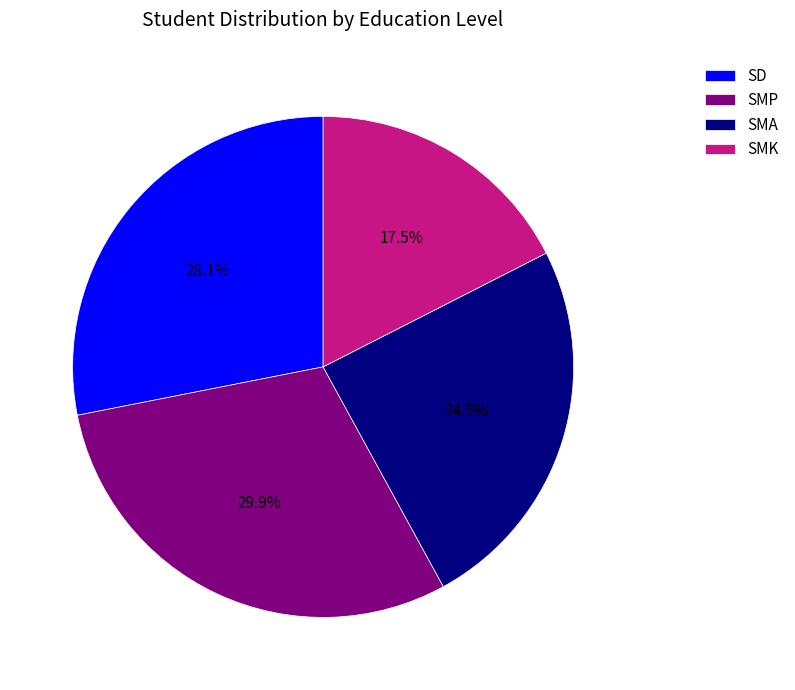

Between SD and SMK, which is larger?

SD